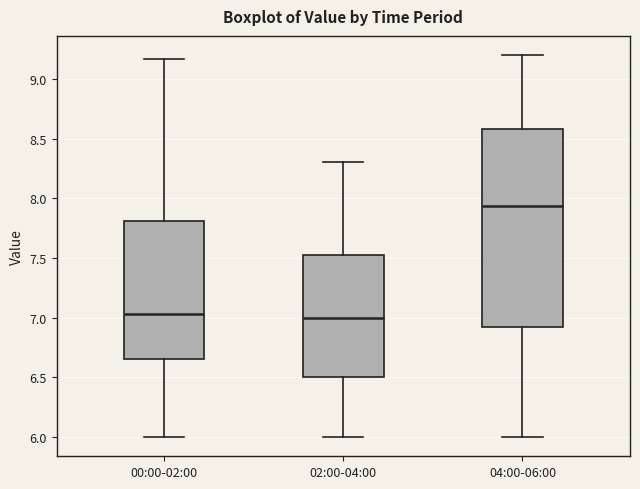

Where is the upper edge of the box for 02:00-04:00 on the y-axis? The values are not printed on the chart, so give them approximately, as read against the axis.

7.55